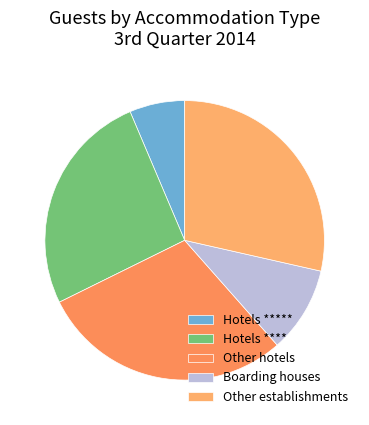

What percentage is the Other establishments slice, to the nearest percent?

29%